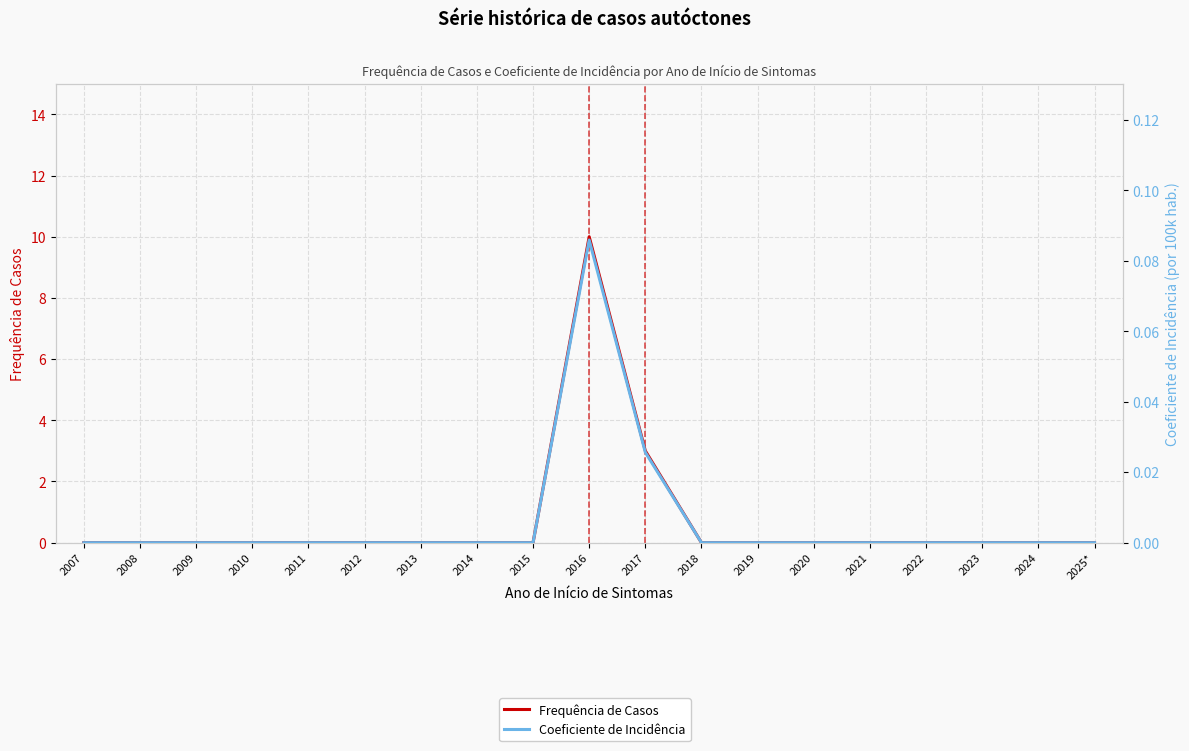

Is it true that Coeficiente de Incidência equals 0.0 at 2013?

True